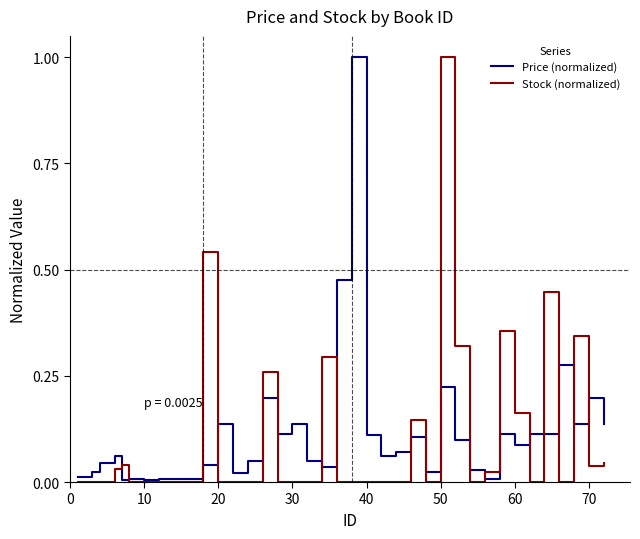

What is the maximum value for Stock (normalized)?

1.0